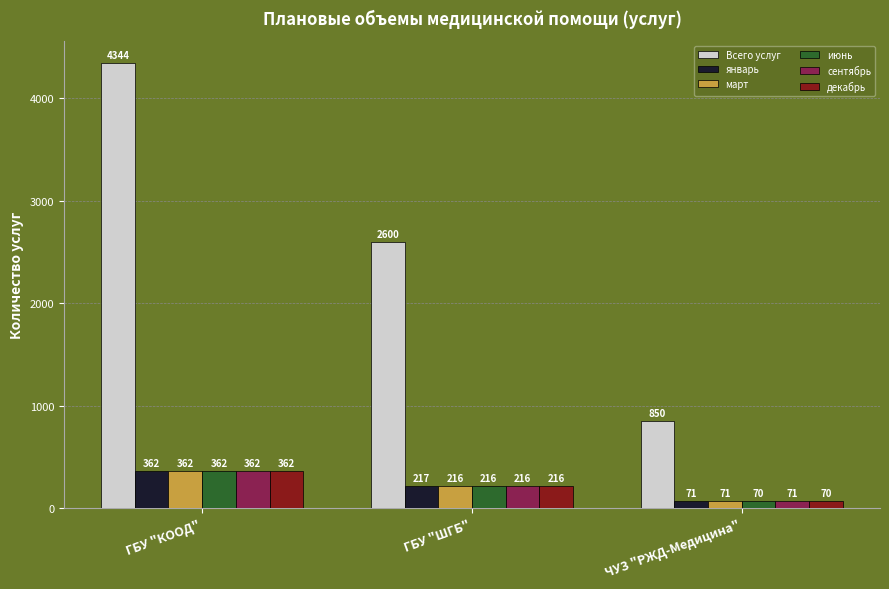

What is the difference between the highest and lowest values at ГБУ "КООД"?

3982